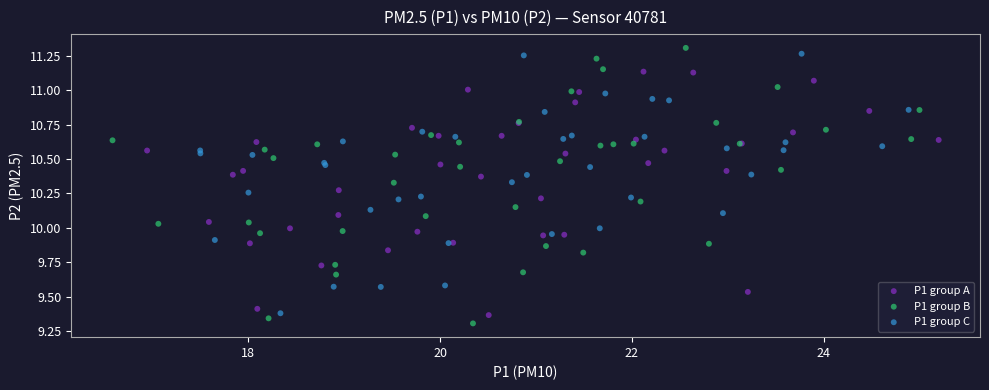

Which series contains the highest Y value?

P1 group B